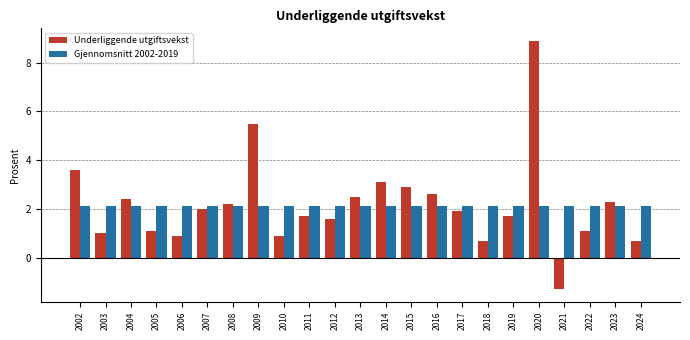

Between 2011 and 2022, which series saw the biggest shift?

Underliggende utgiftsvekst